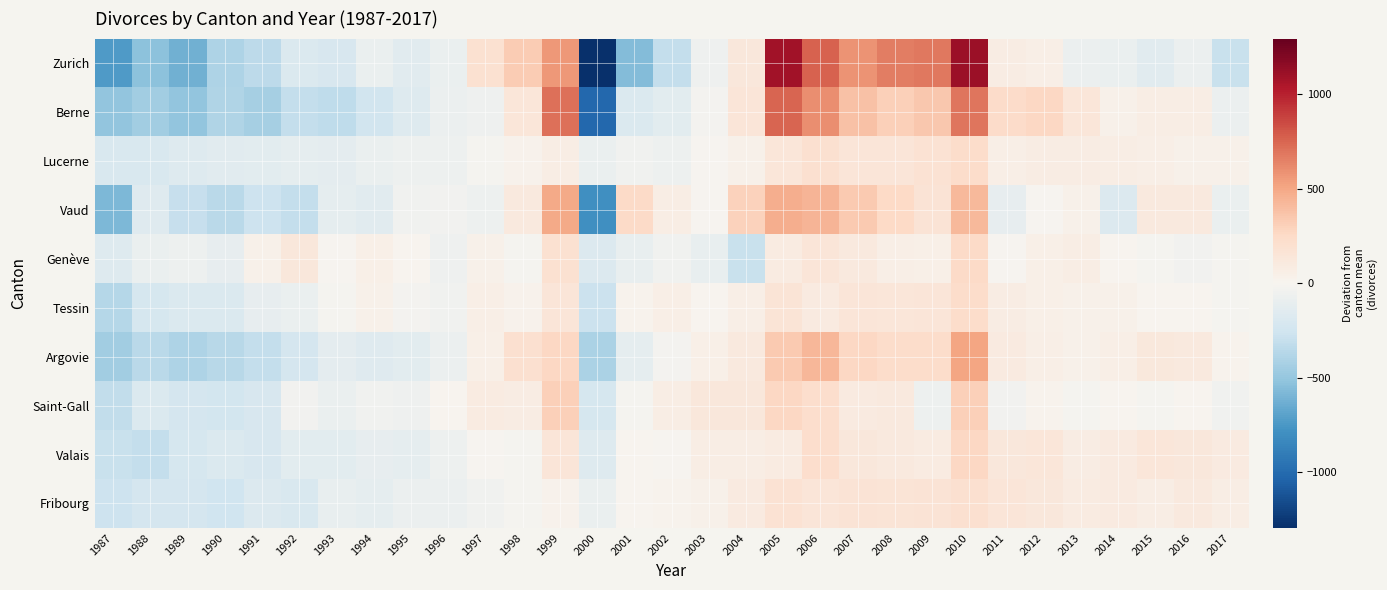

List the series in order of their peak value, highest first.

Zurich, Berne, Argovie, Vaud, Saint-Gall, Valais, Genève, Lucerne, Tessin, Fribourg